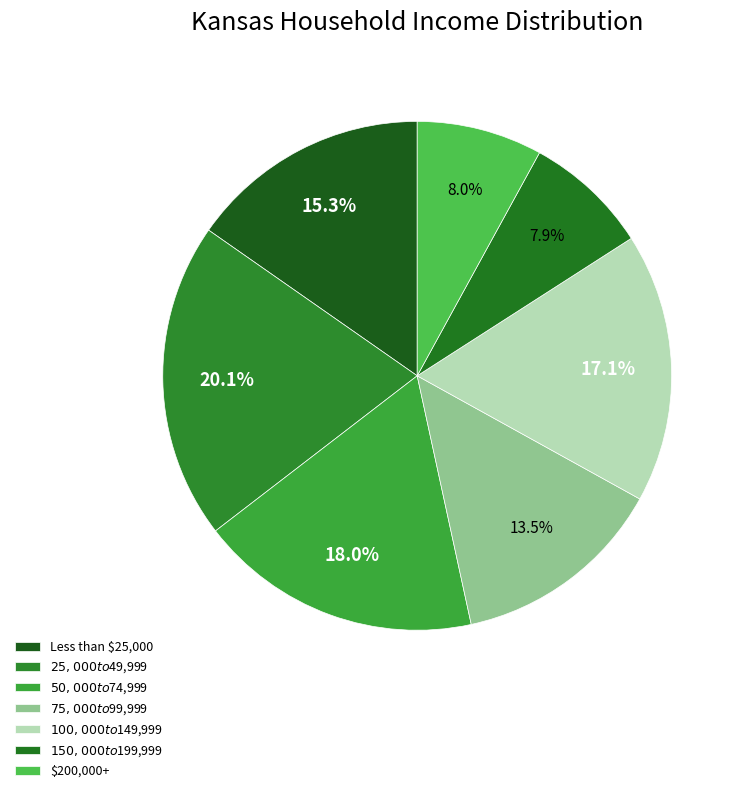

To the nearest percent, what is the difference between the $25,000 to $49,999 and $150,000 to $199,999 slice percentages?

12%